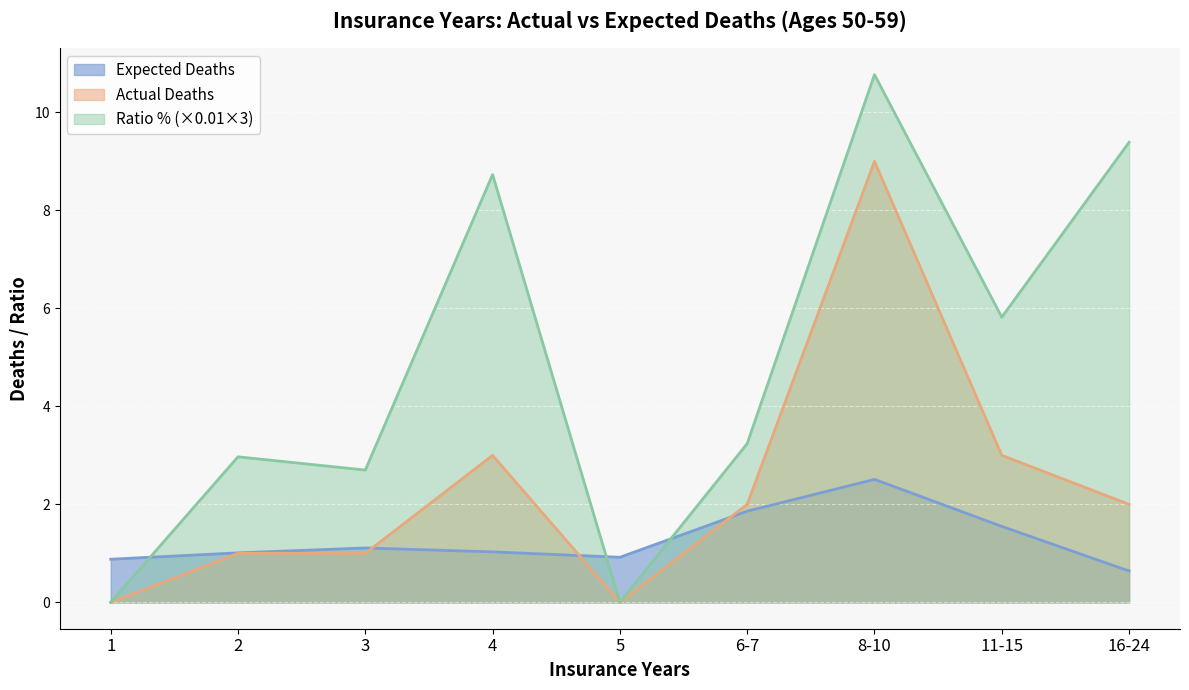

True or false: Ratio % has more than 1 interior local peaks.

True